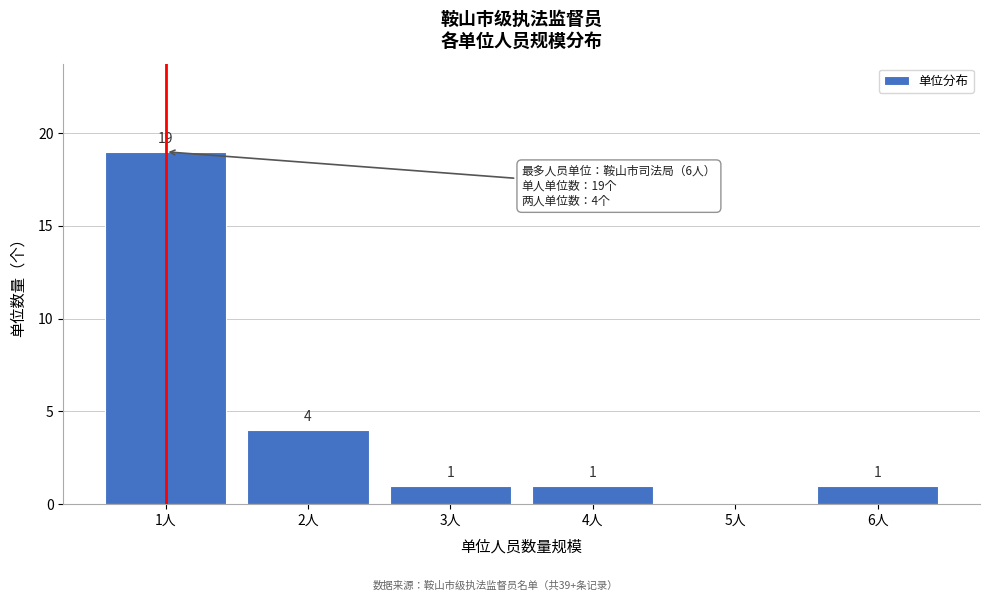

Reading left to right, list all the values displayed in this chart.

1人=19	2人=4	3人=1	4人=1	5人=0	6人=1